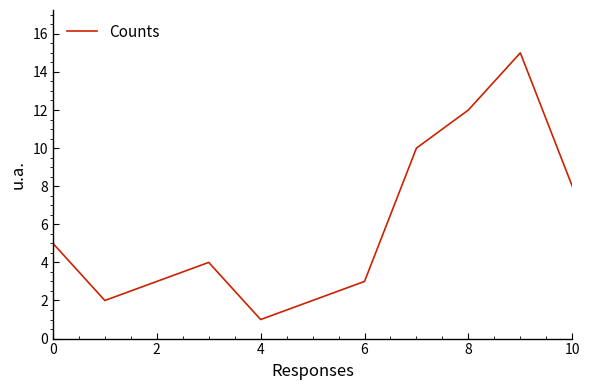

What is the difference between the maximum and minimum values?

14